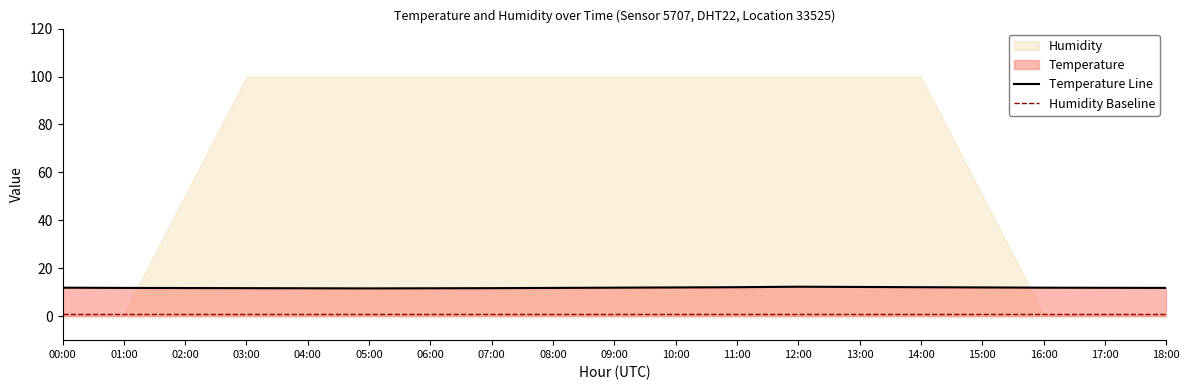

What is the difference between the values at 11:00 and 08:00?

0.3